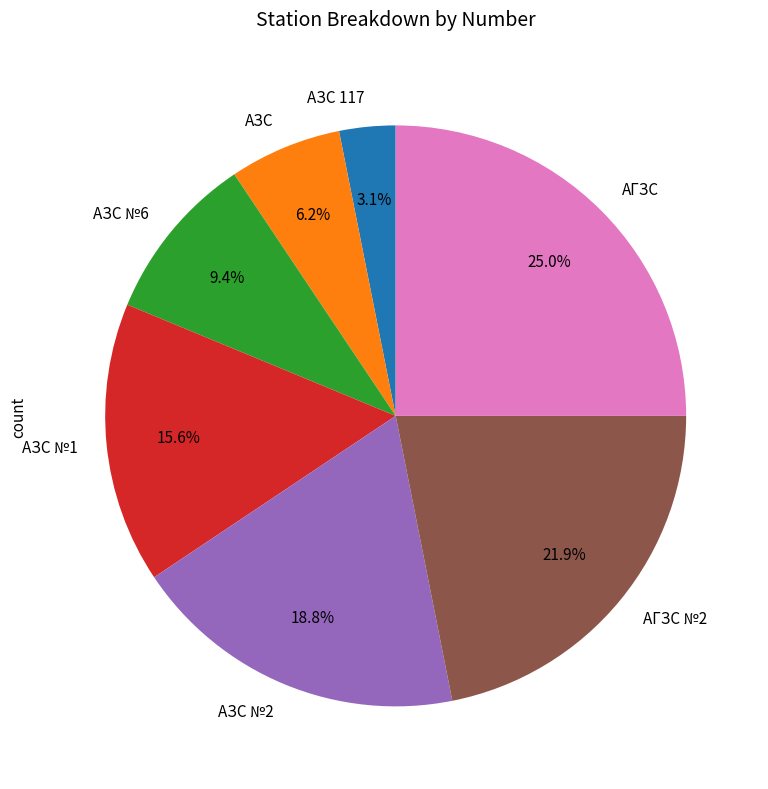

Is there any slice that represents more than half of the pie?

No